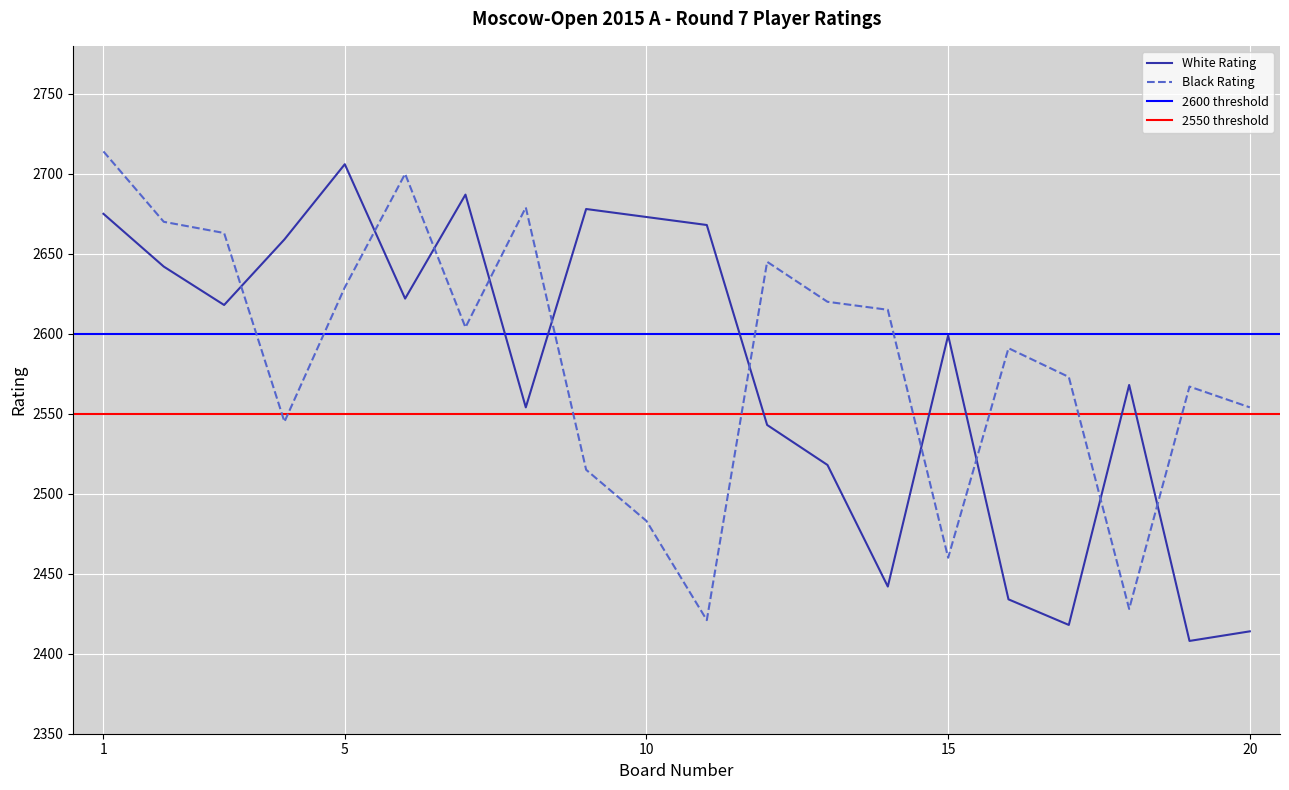

What is the value of the White Rating point at the 18th from the left?

2568